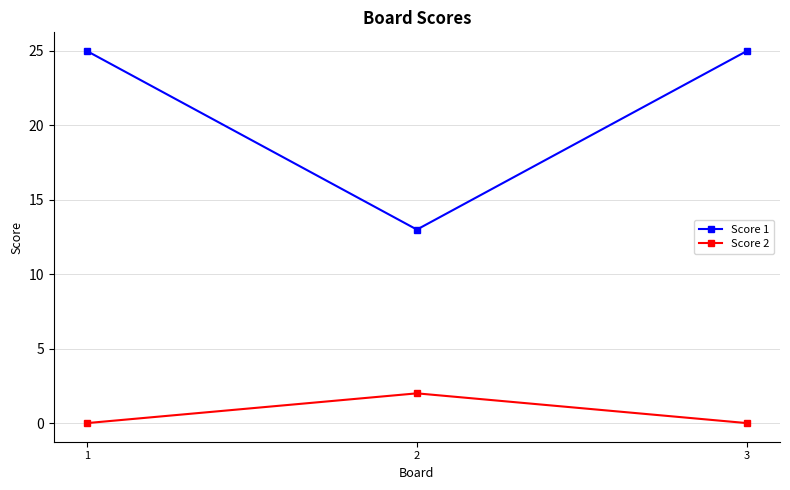

What is the average value of the Score 2 series?

1